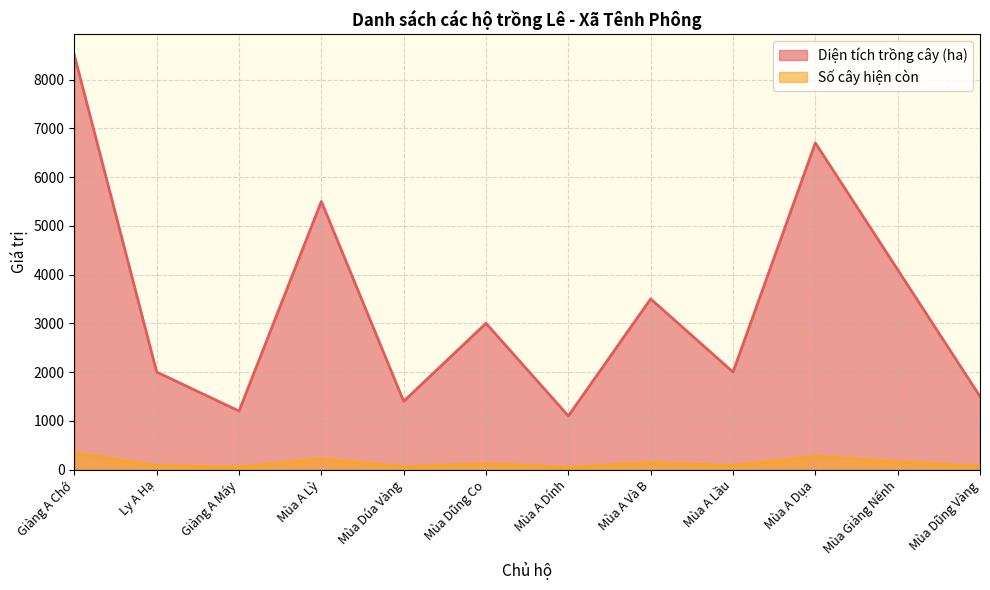

Does the chart have visible grid lines?

Yes